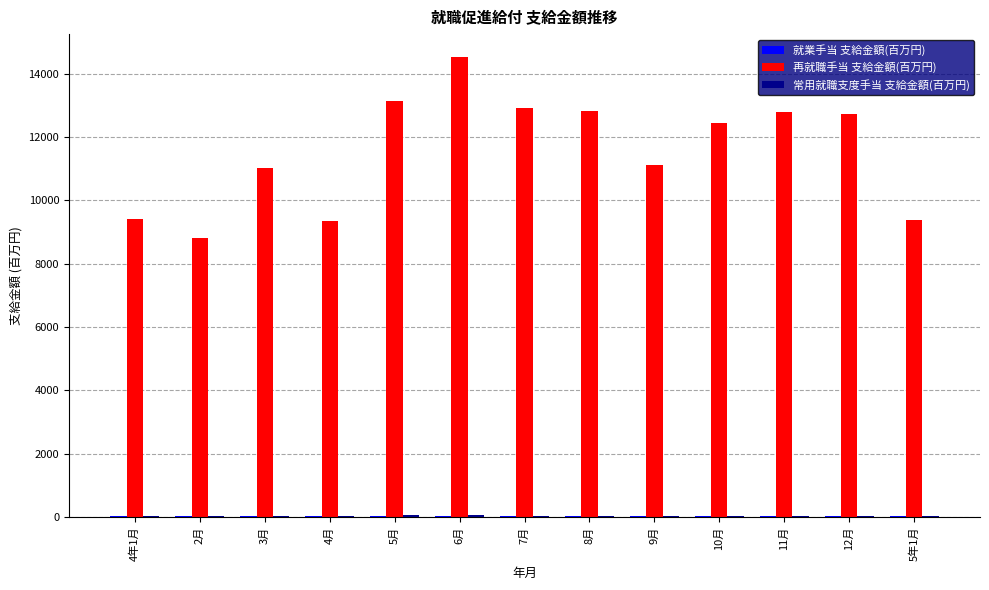

The value of 再就職手当 支給金額(百万円) at 8月 is 7459.8. True or false?

False